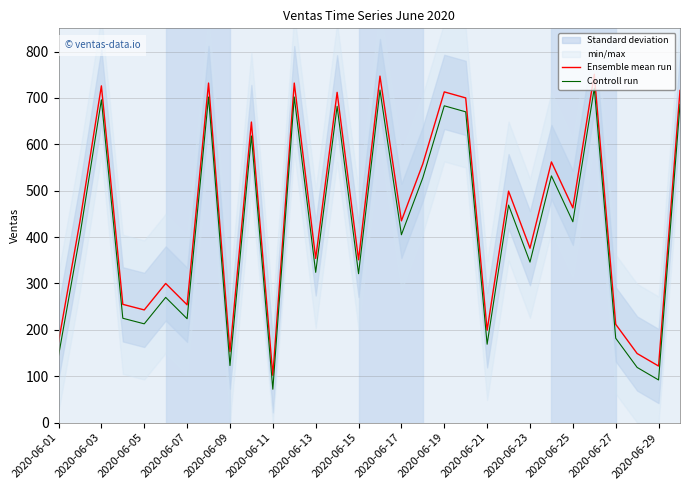

True or false: Ensemble mean run and Controll run cross at least once.

False